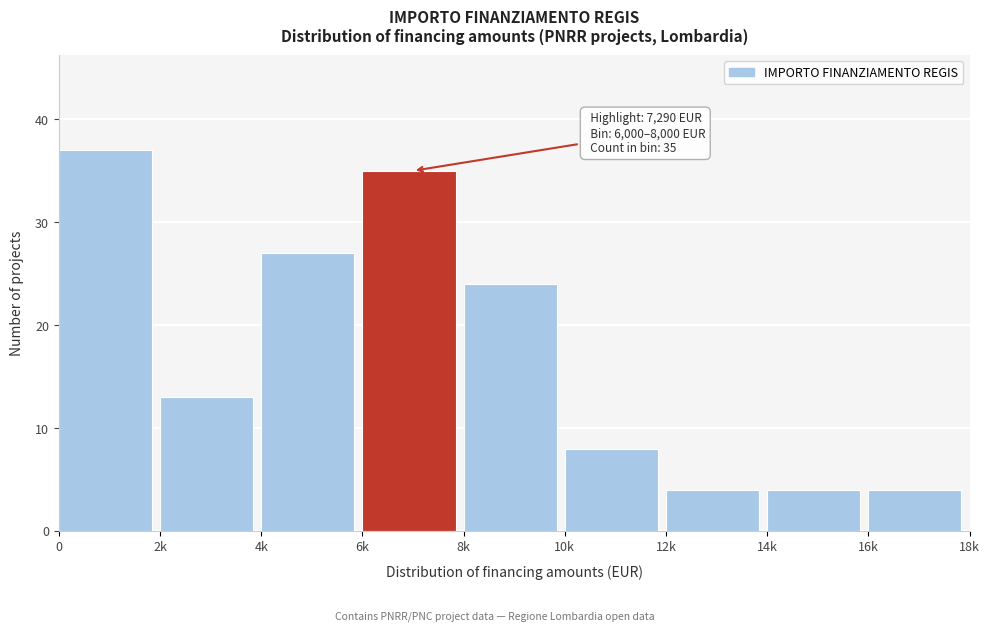

Reading left to right, list all the values displayed in this chart.

37	13	27	35	24	8	4	4	4